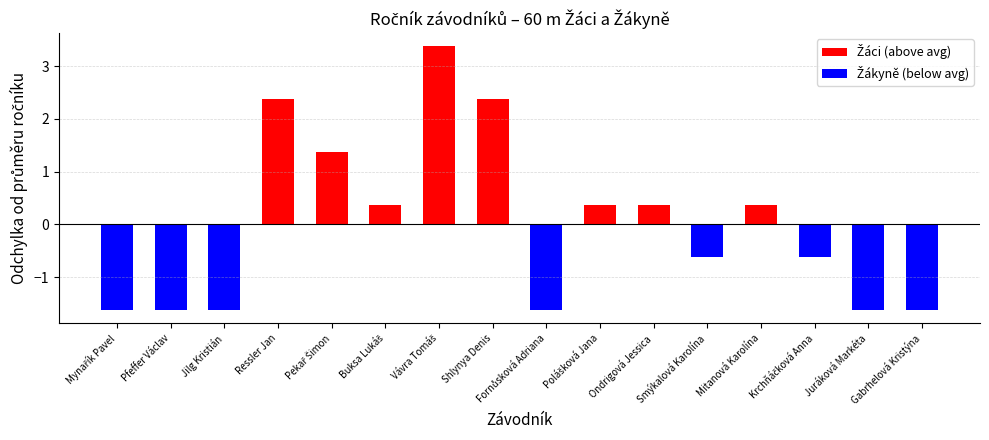

How many categories are shown in the chart?

16